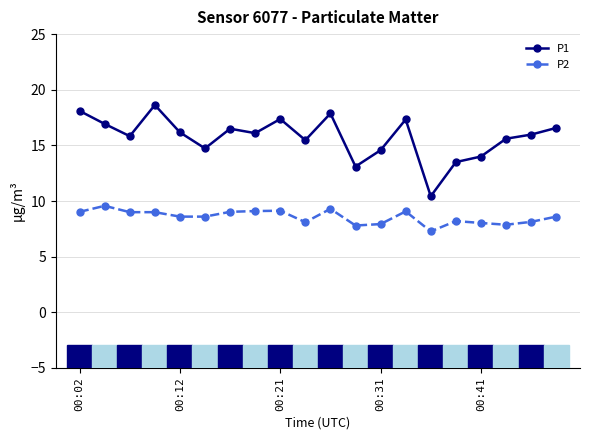

What are all the series names shown in the legend?

P1, P2